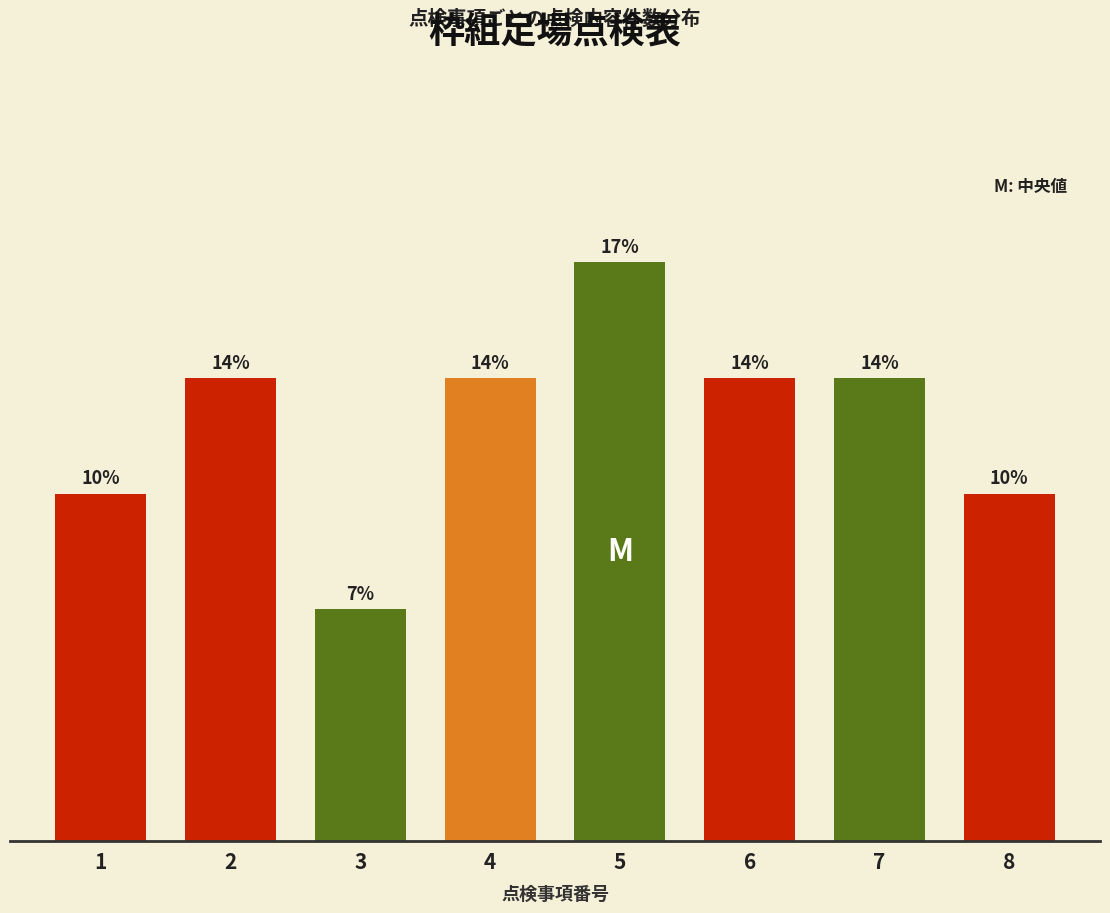

Does the chart contain any negative values?

No